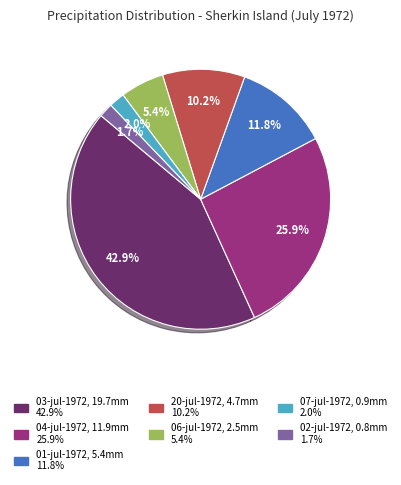

What is the largest slice in the pie chart?

03-jul-1972